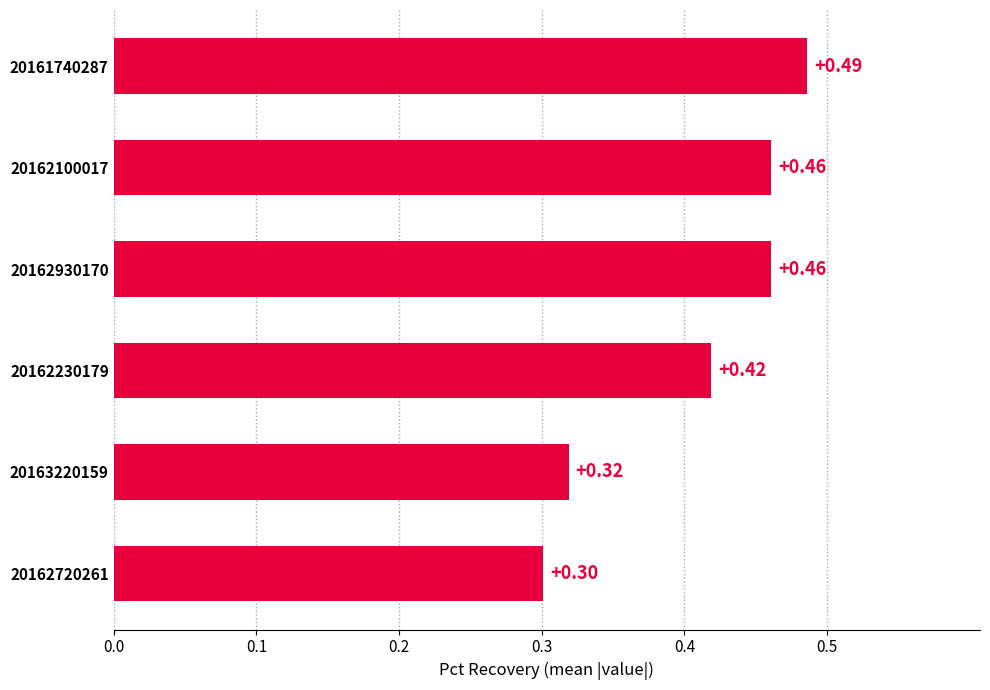

Which has a higher value, 20162720261 or 20162930170?

20162930170